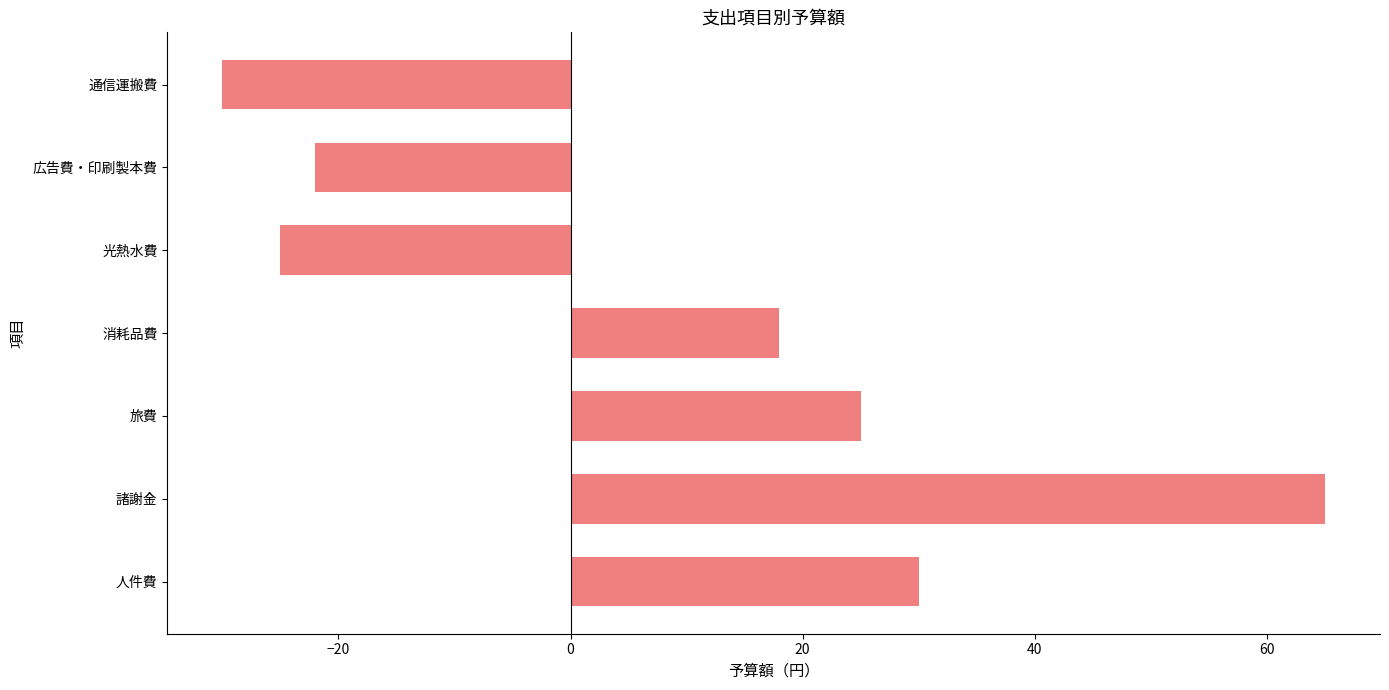

Which label corresponds to the largest value in the chart?

諸謝金